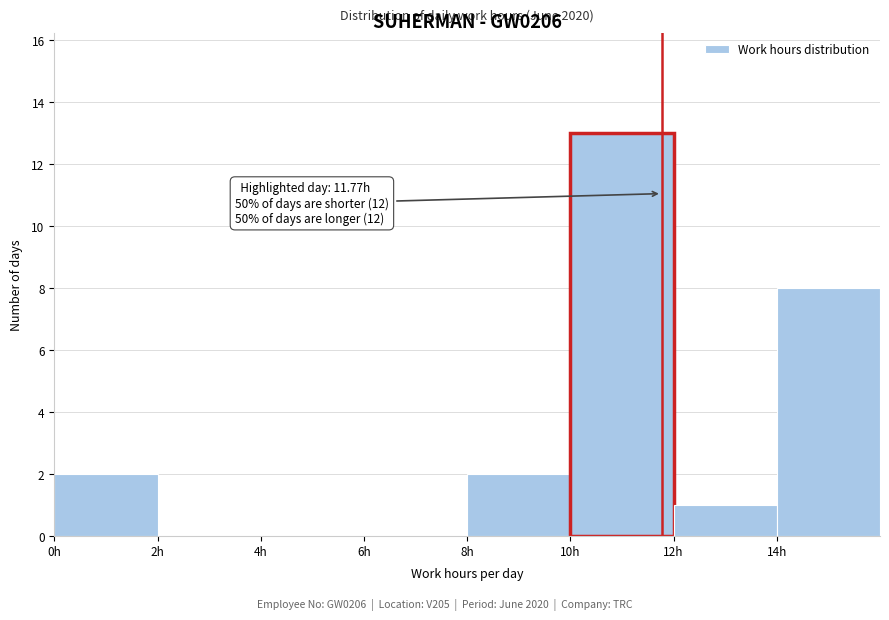

Over which range of the x-axis is the bar tallest?

10 to 12